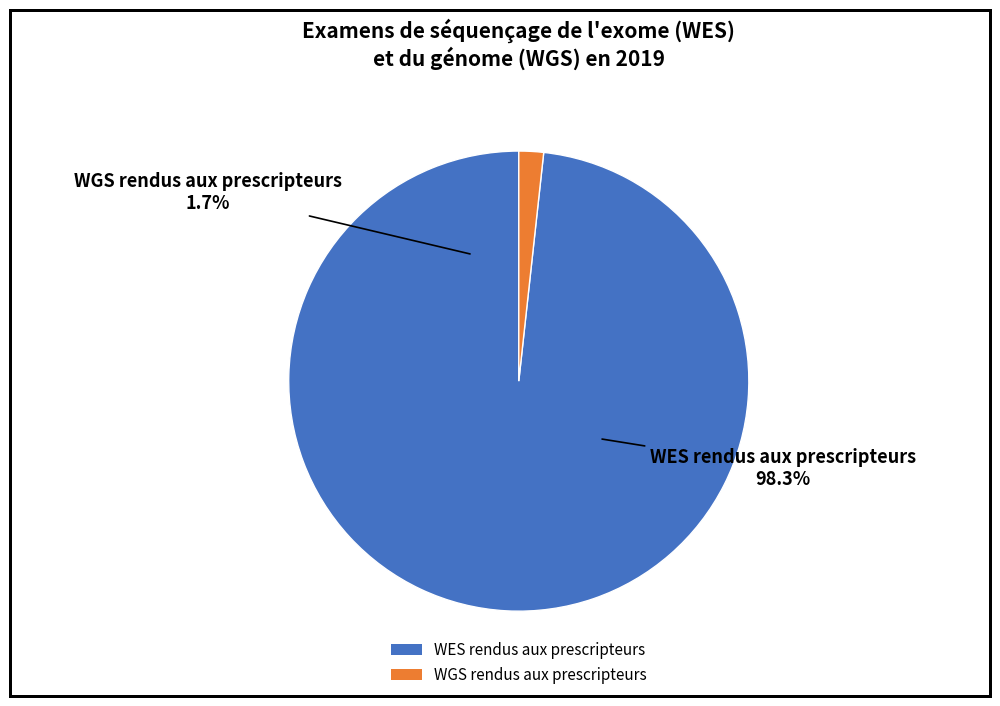

What is the ratio of the value at Laboratoires qui réalisent le WES (WES rendus: 5169) to the value at Laboratoires qui réalisent le WGS (WGS rendus: 91)?

56.8